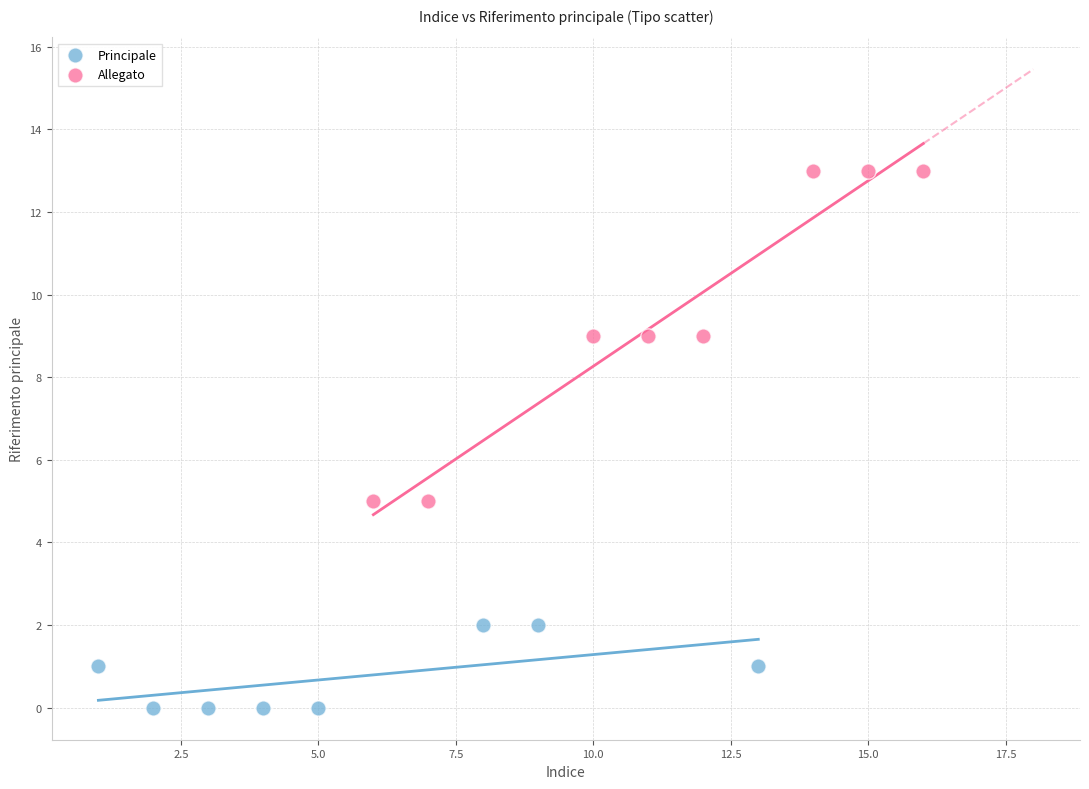

Which series contains the highest Y value?

Allegato